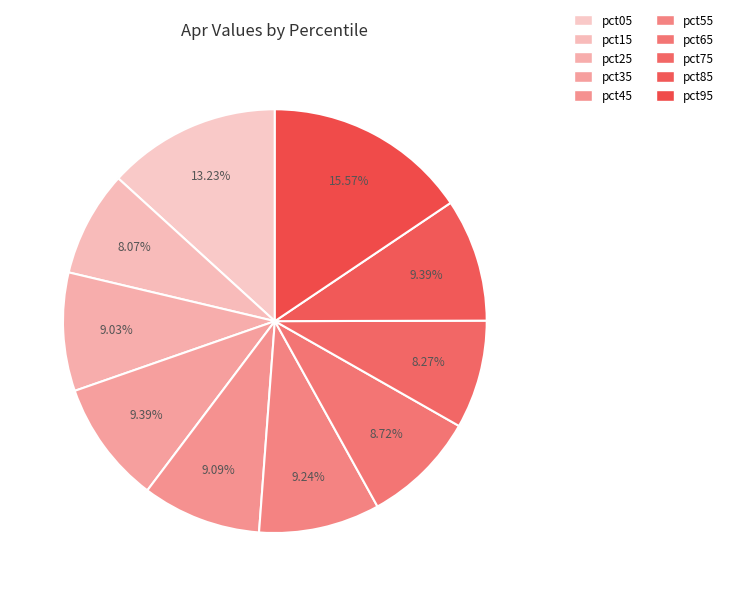

Count the number of slices in the pie.

10